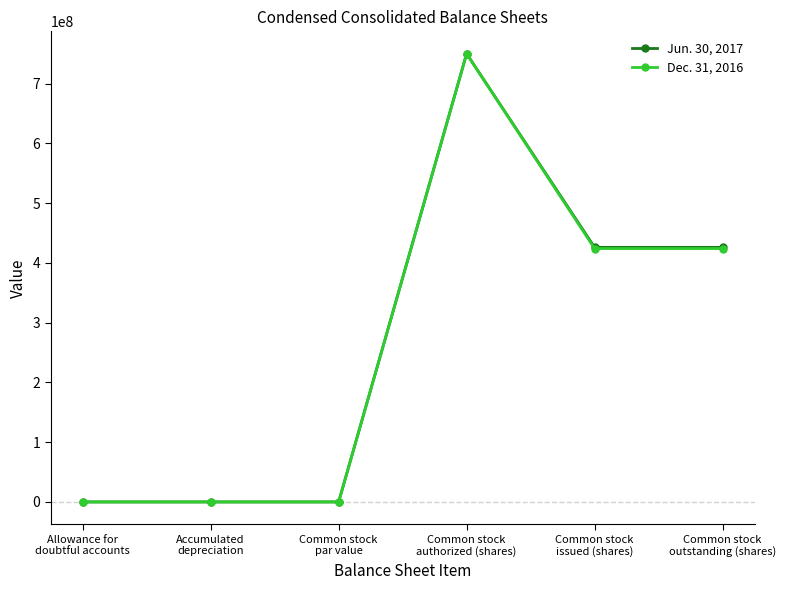

What is the greatest value displayed?

750000000